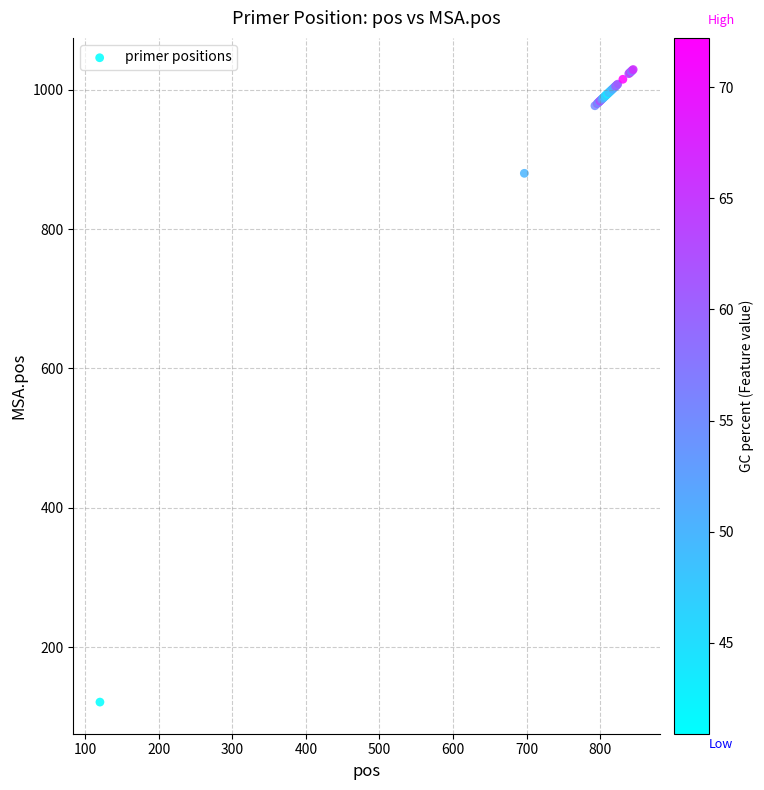

What Y value in the scatter plot is closest to 575?

880